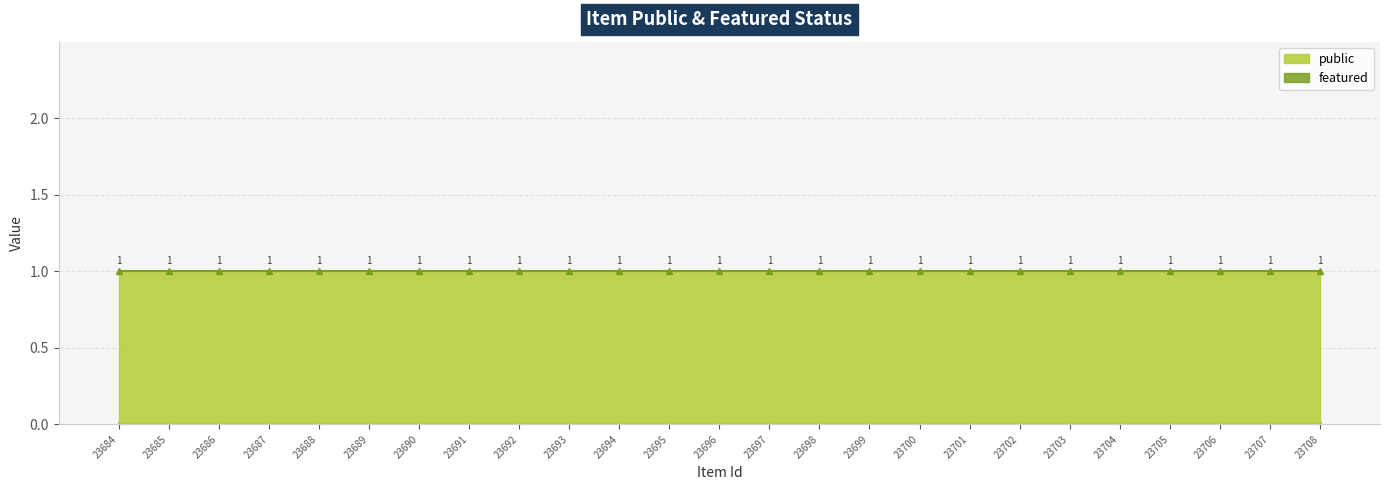

Reading left to right, what are all the values shown in this chart?

public: 1	1	1	1	1	1	1	1	1	1	1	1	1	1	1	1	1	1	1	1	1	1	1	1	1
featured: 0	0	0	0	0	0	0	0	0	0	0	0	0	0	0	0	0	0	0	0	0	0	0	0	0